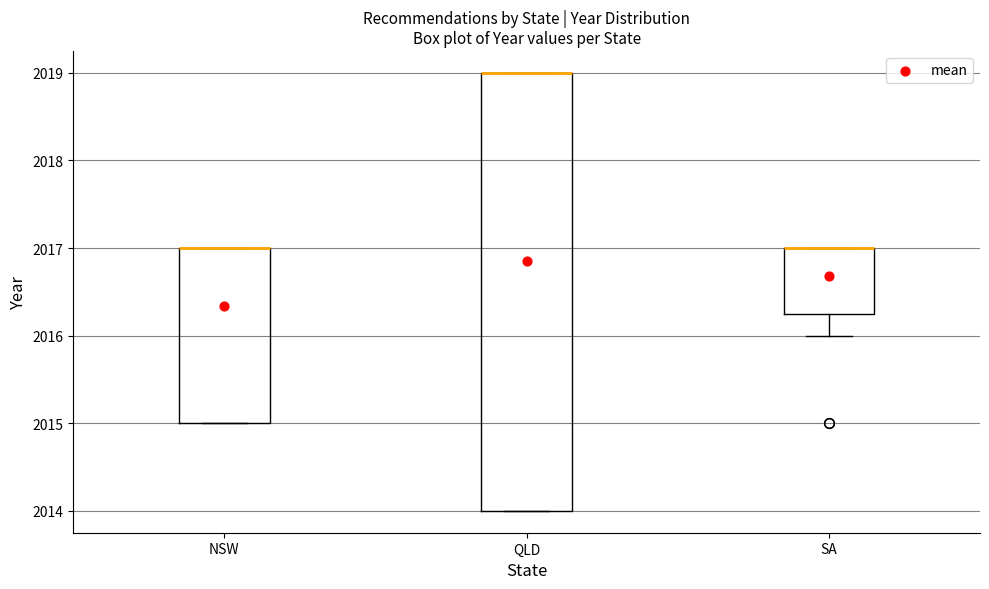

Reading left to right, read every box against the y-axis: the position of its median line, the range the box covers, and the ends of its whiskers. The values are not printed on the chart, so give them approximately, as read against the axis.

NSW: median 2017.0 (drawn on the box's upper edge), box 2015.0 to 2017.0, whiskers 2015.0 to 2017.0
QLD: median 2019.0 (drawn on the box's upper edge), box 2014.0 to 2019.0, whiskers 2014.0 to 2019.0
SA: median 2017.0 (drawn on the box's upper edge), box 2016.3 to 2017.0, whiskers 2016.0 to 2017.0